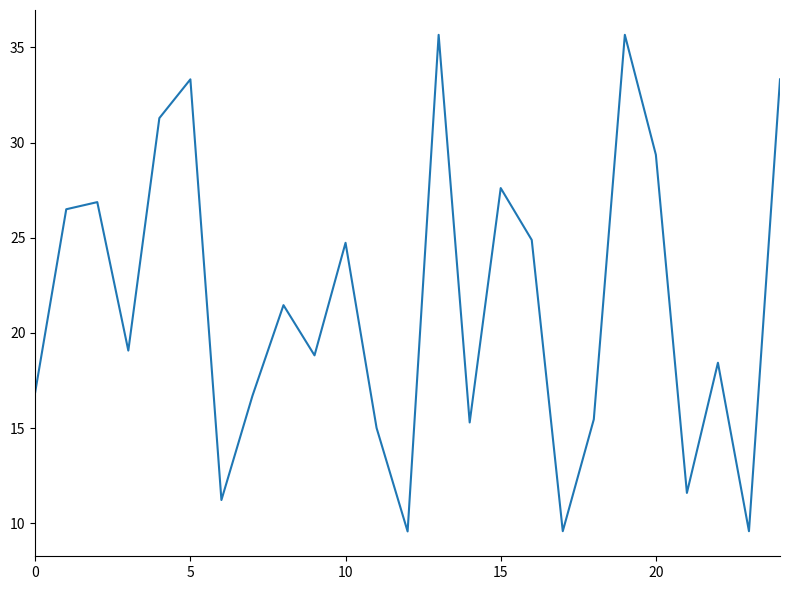

What is the smallest value displayed?

9.6